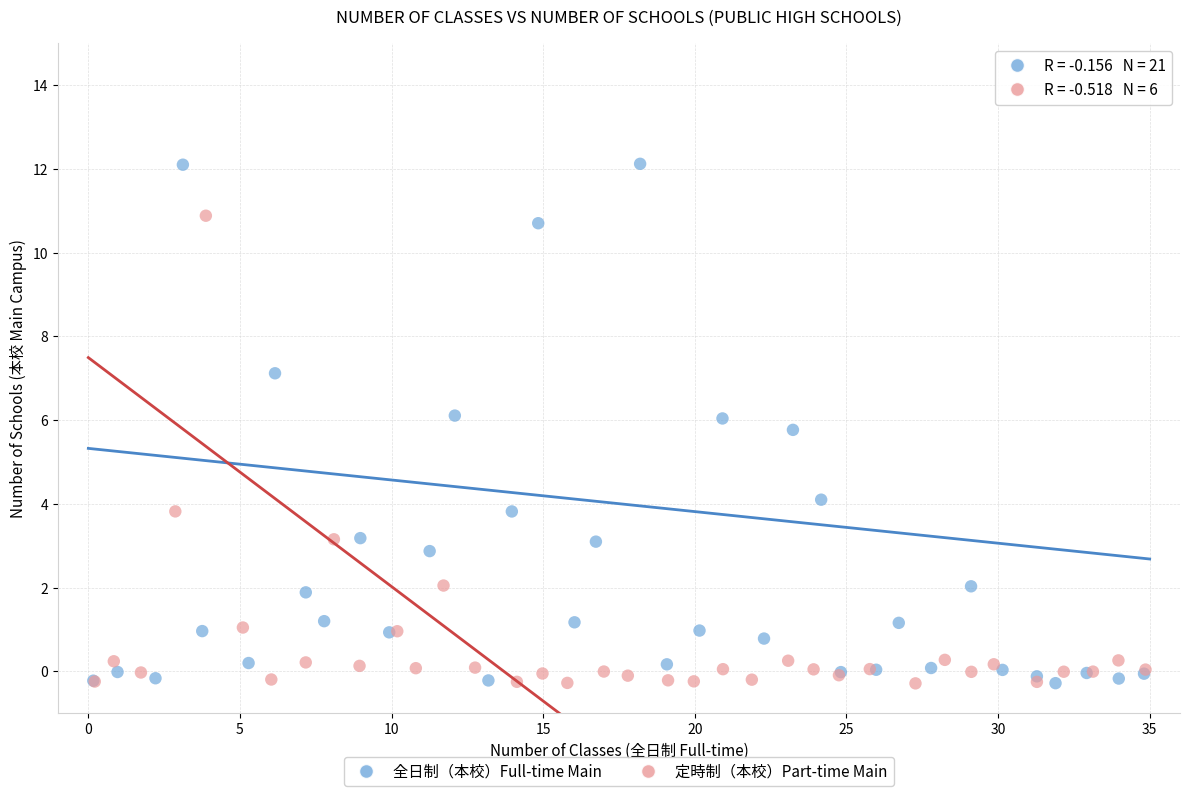

Which series has the largest Y range (max minus min)?

全日制（本校）Full-time Main